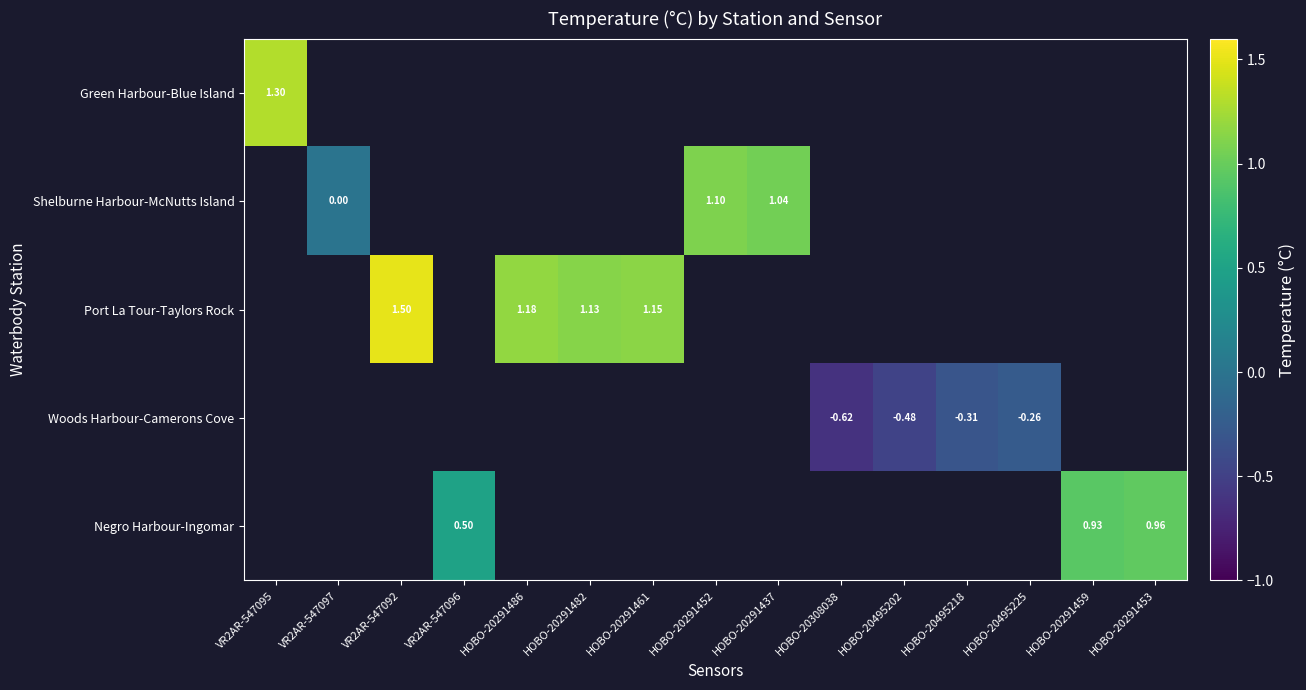

Is the value of Woods Harbour-Camerons Cove at VR2AR-547096 greater than the value of Port La Tour-Taylors Rock at HOBO-20291461?

No